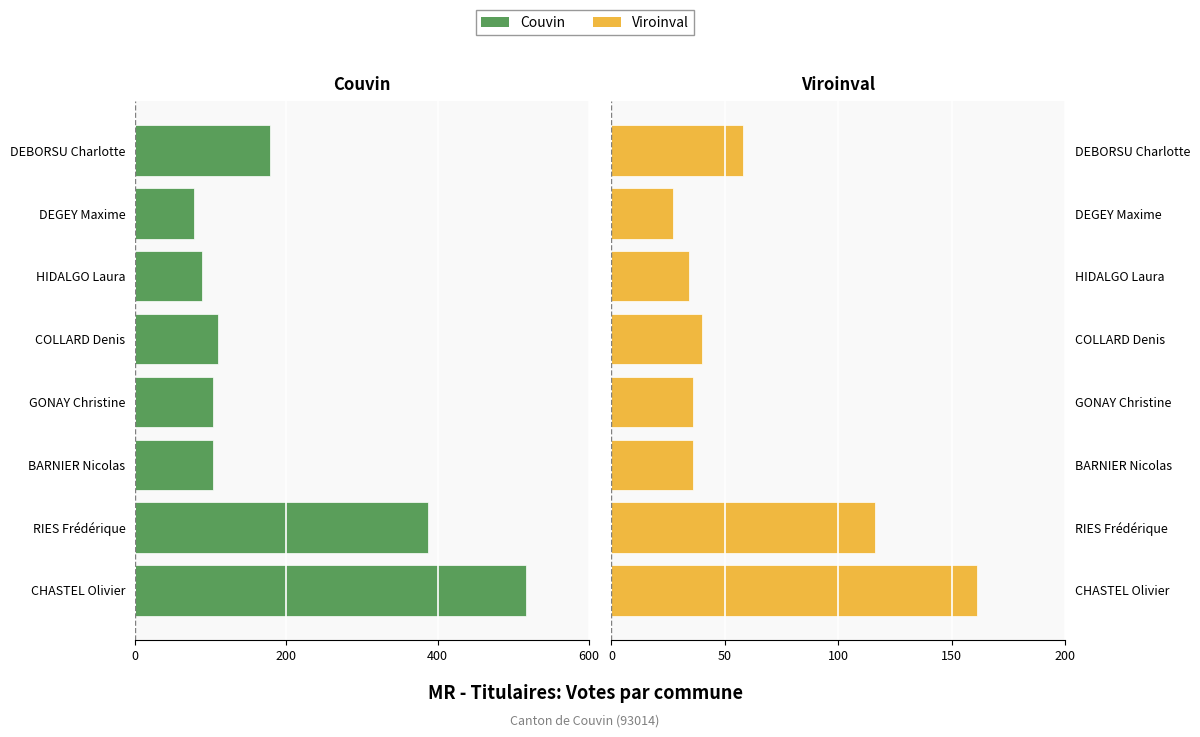

The Viroinval series shows 48 at GONAY Christine. True or false?

False